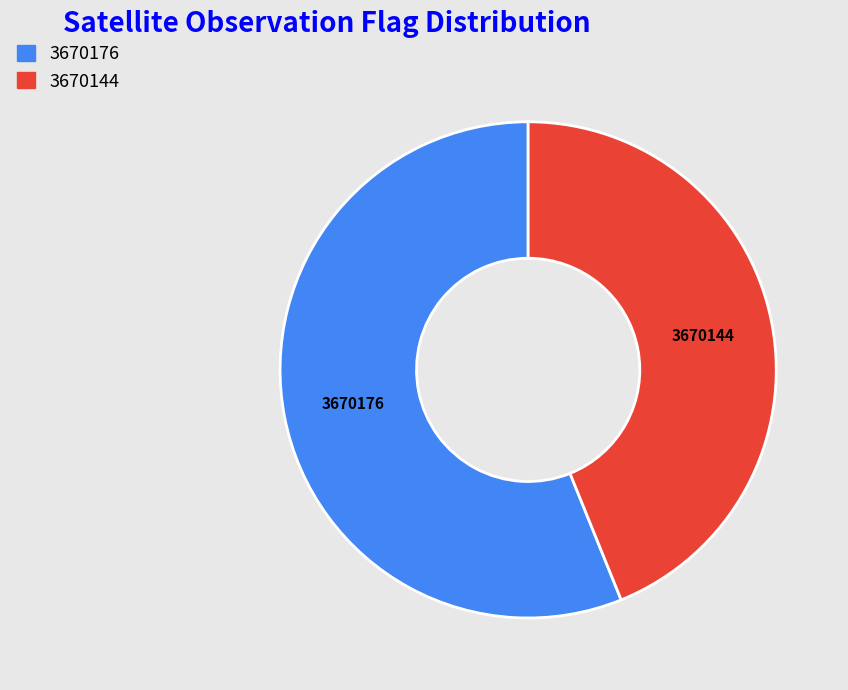

How many slices are in this pie chart?

2